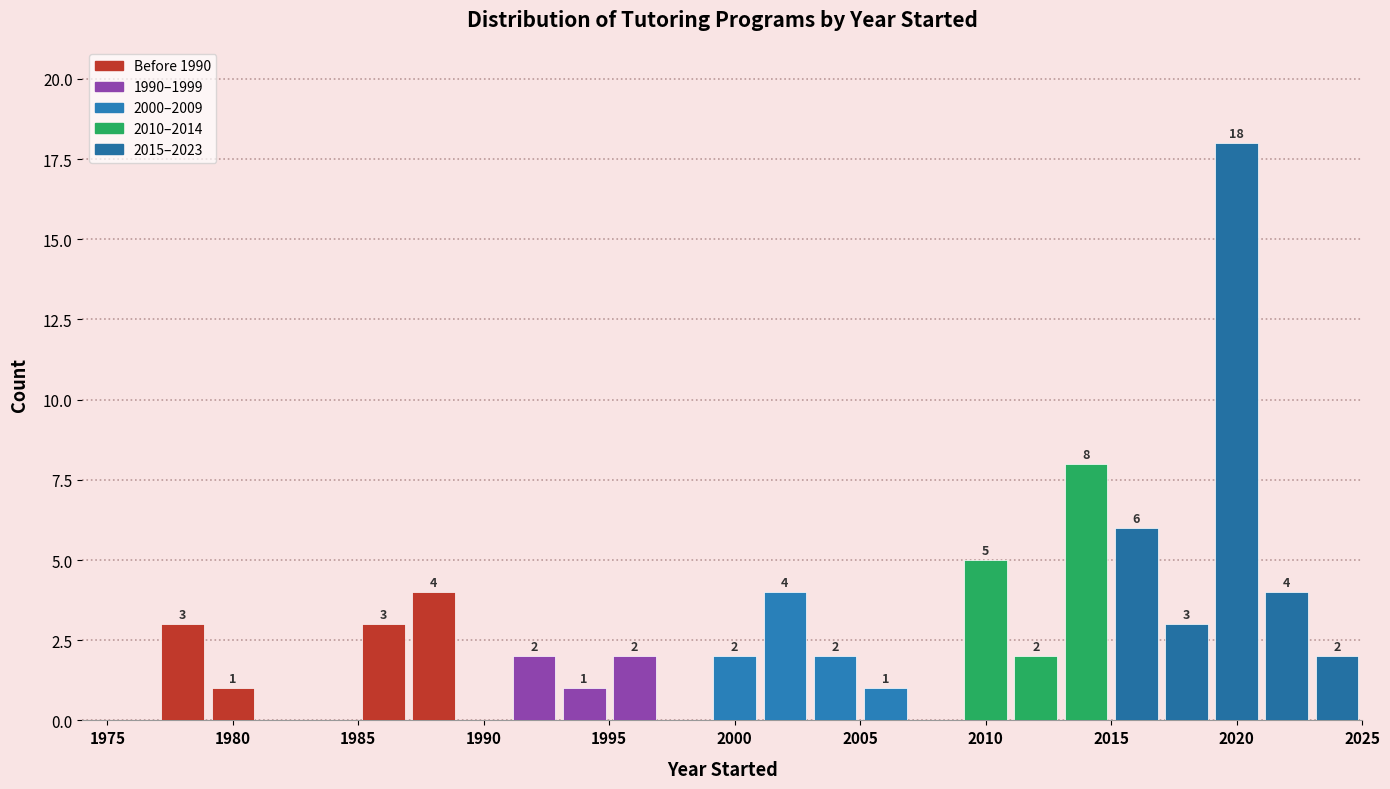

Over which range of the x-axis is the bar tallest?

2019 to 2021